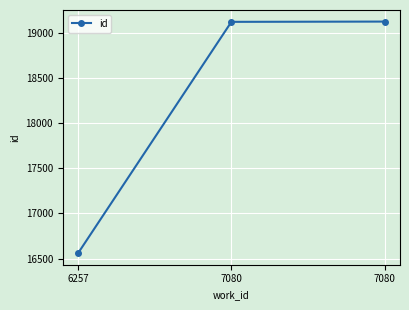

What is the sum of the values at 7080 and 6257?

35679